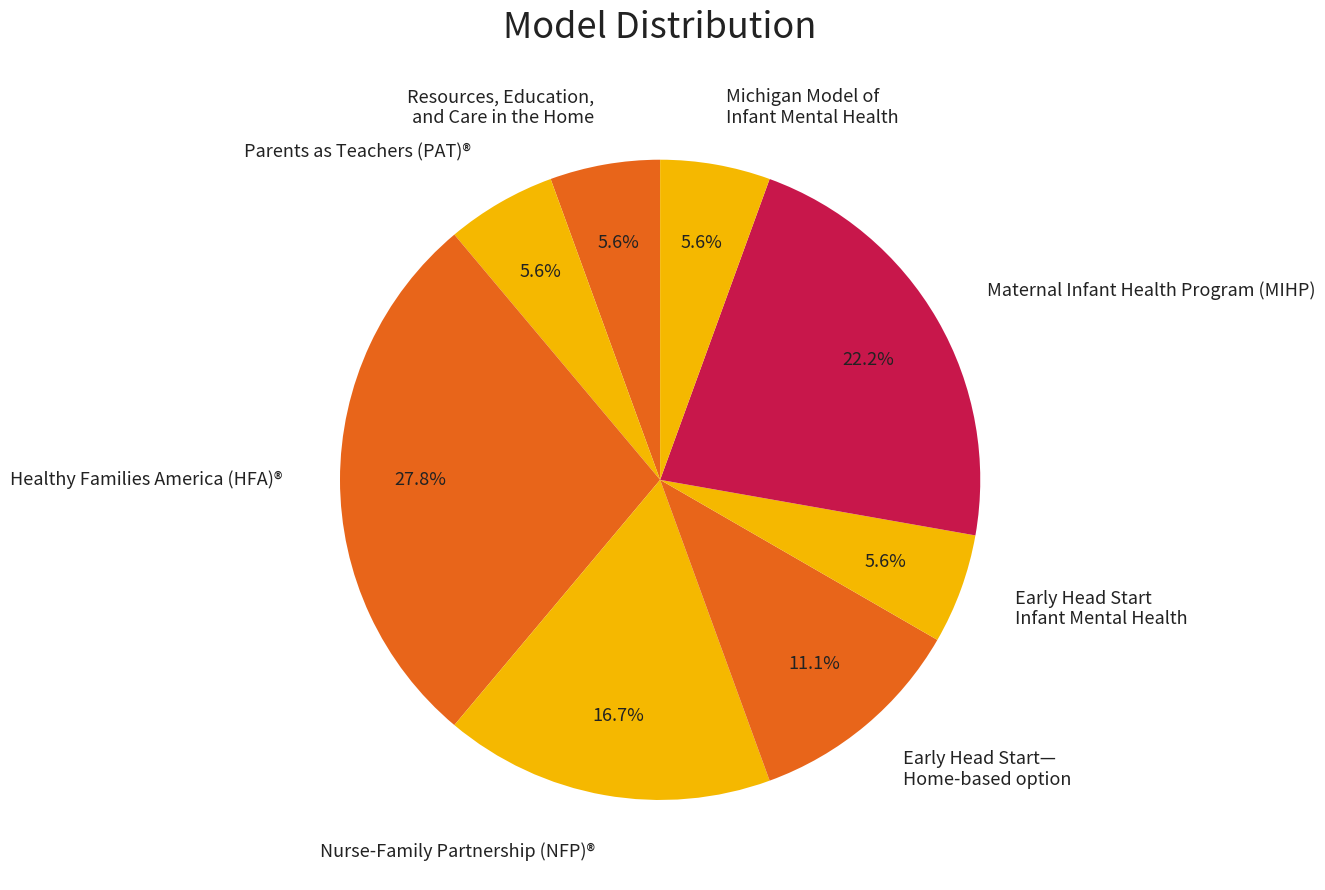

Which has a higher value, Michigan Model of Infant Mental Health or Nurse-Family Partnership (NFP)®?

Nurse-Family Partnership (NFP)®